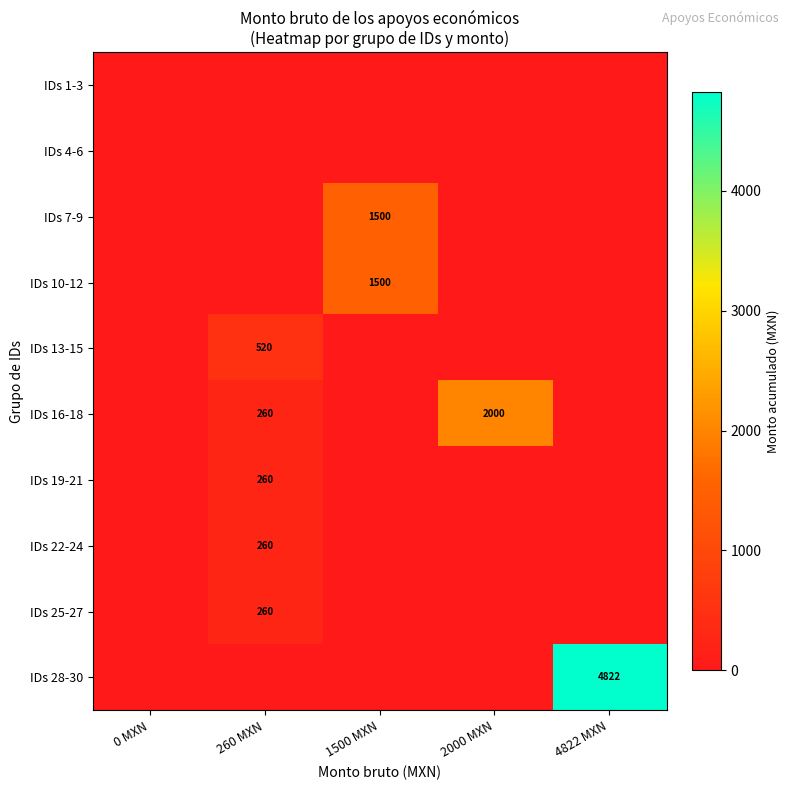

At which category is the sum across all series the highest?

4822 MXN